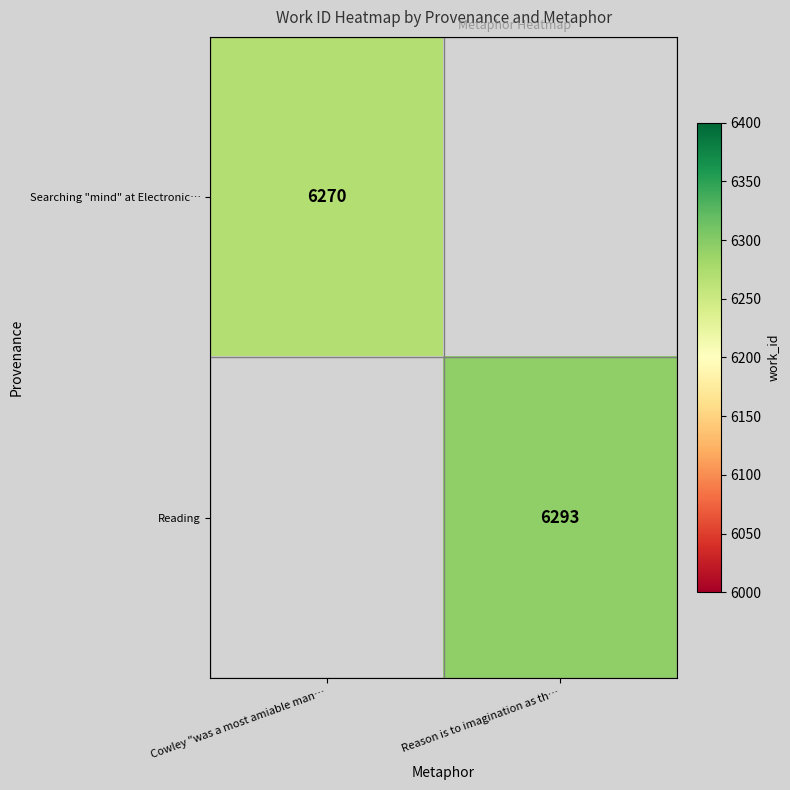

The Searching "mind" at Electronic… series shows 6270 at Cowley "was a most amiable man…. True or false?

True